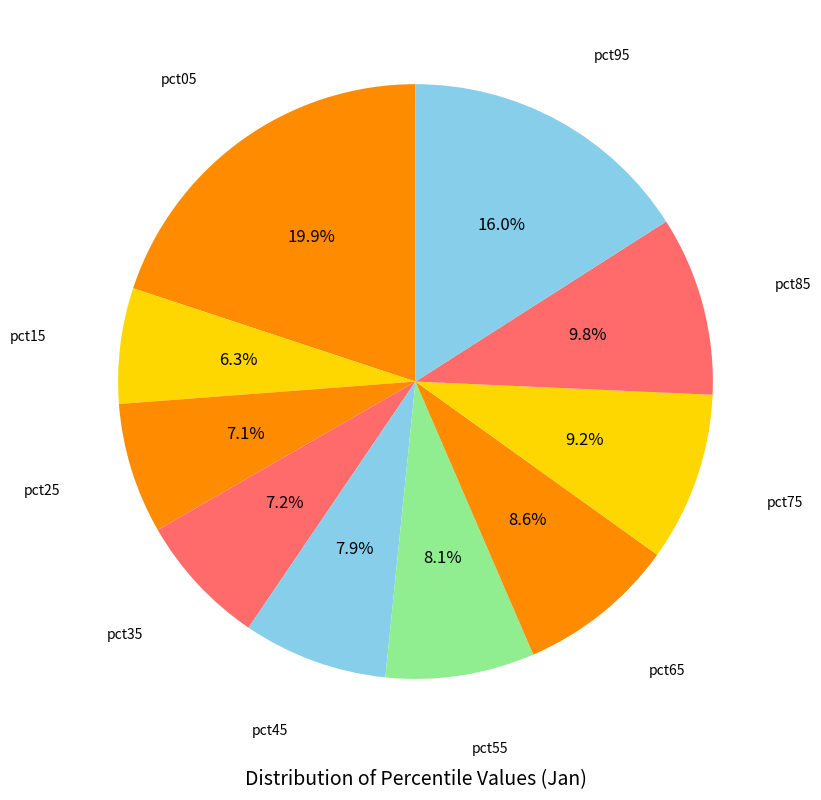

To the nearest percent, what is the average slice percentage?

10%